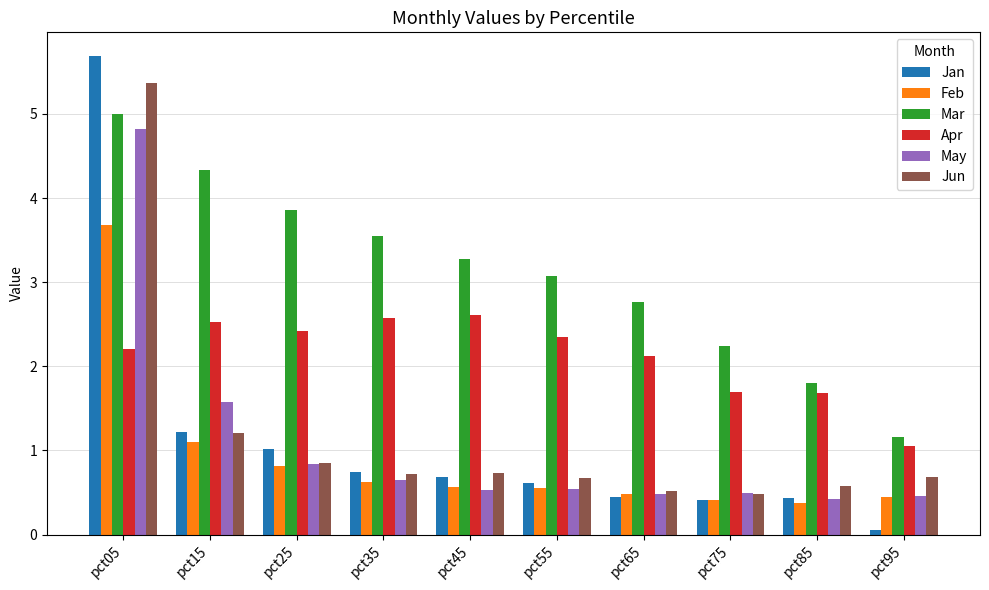

What is the maximum value for Apr?

2.6